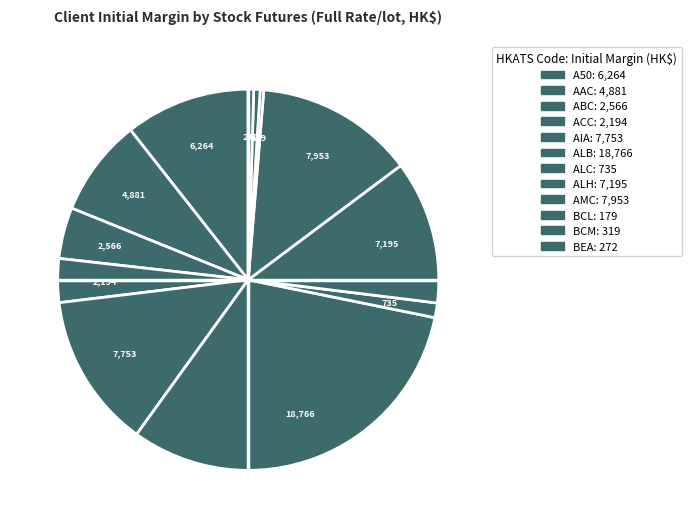

Count the number of slices in the pie.

12